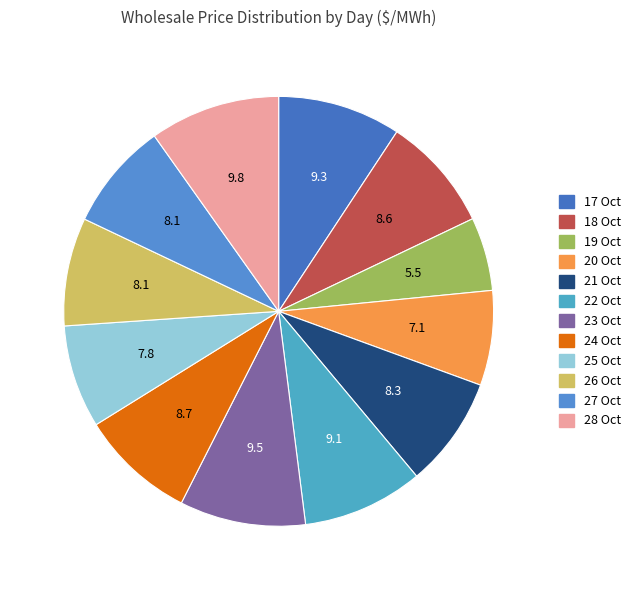

What is the ratio of the value at 18 Oct to the value at 21 Oct?

1.0